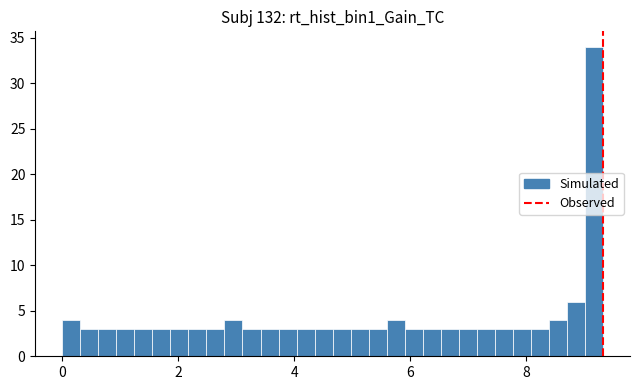

Read against the x-axis, roughly where is the centre of the tallest bar?

9.2